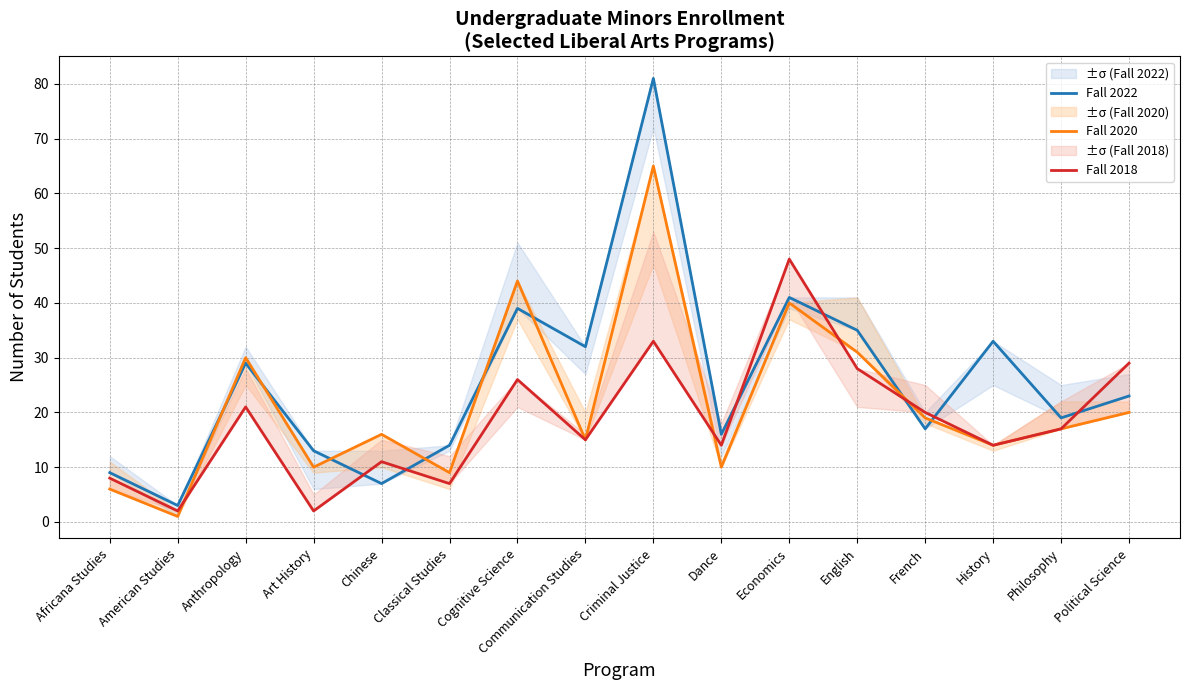

At which category does Fall 2020 reach its first local peak?

Anthropology